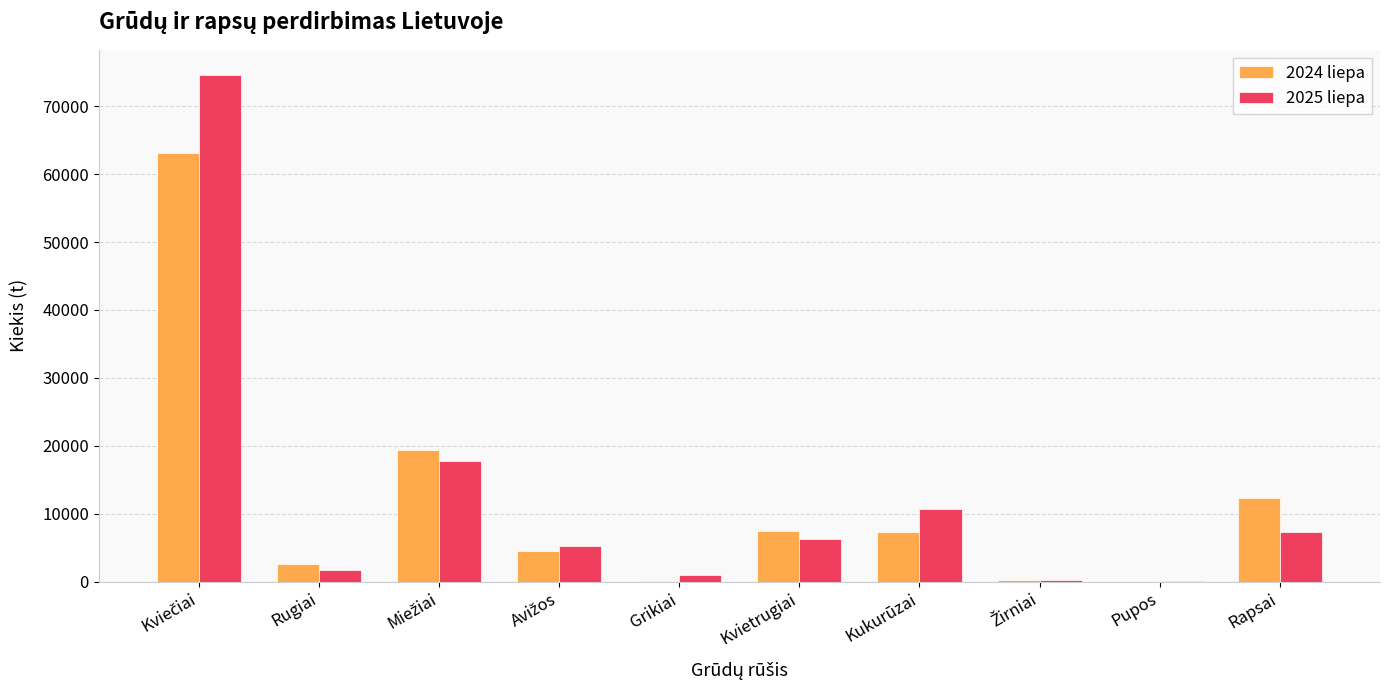

How many values in the 2025 liepa series exceed 6276?

5